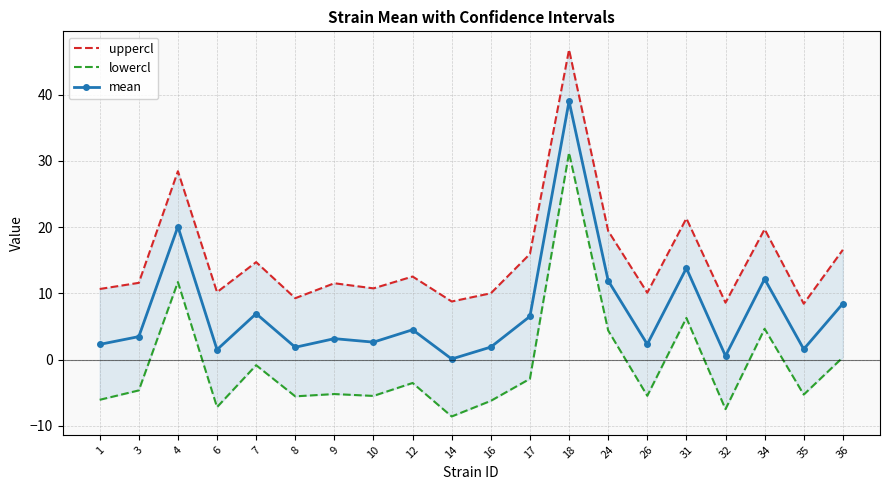

Rank the series by their average value, from lowest to highest.

lowercl, mean, uppercl